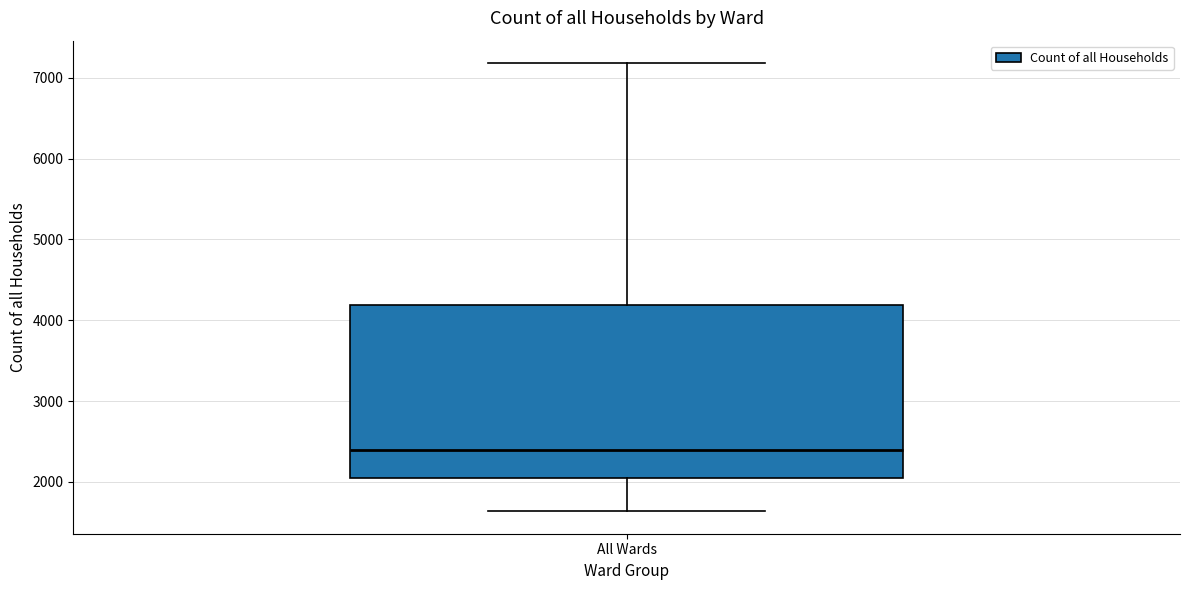

Transcribe this box plot: give where the median line is, the range the box spans, and where the two whiskers end, as read against the y-axis. The values are not printed on the chart, so give them approximately, as read against the axis.

median 2400, box 2000 to 4200, whiskers 1600 to 7200